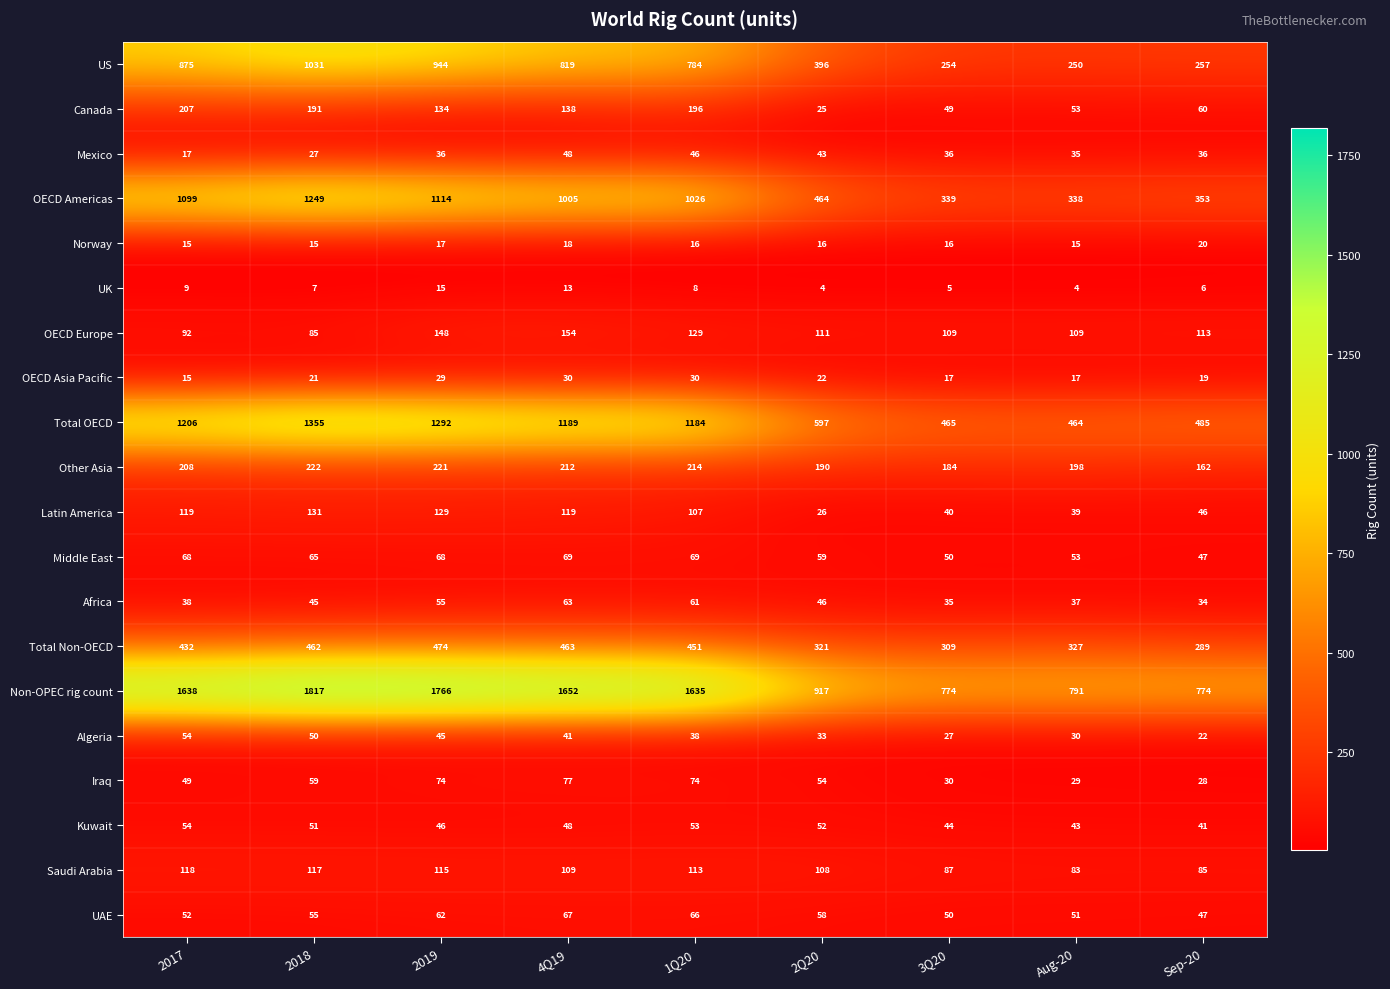

What is the maximum value shown in the chart?

1817